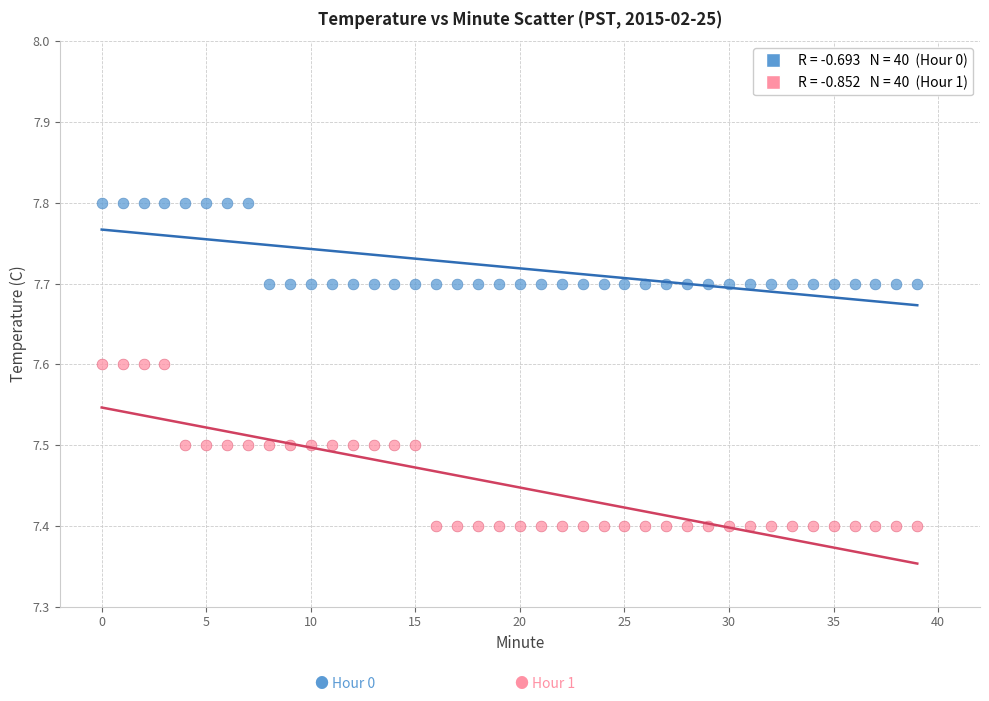

Across all data points, what is the range of Y values (max minus min)?

0.4